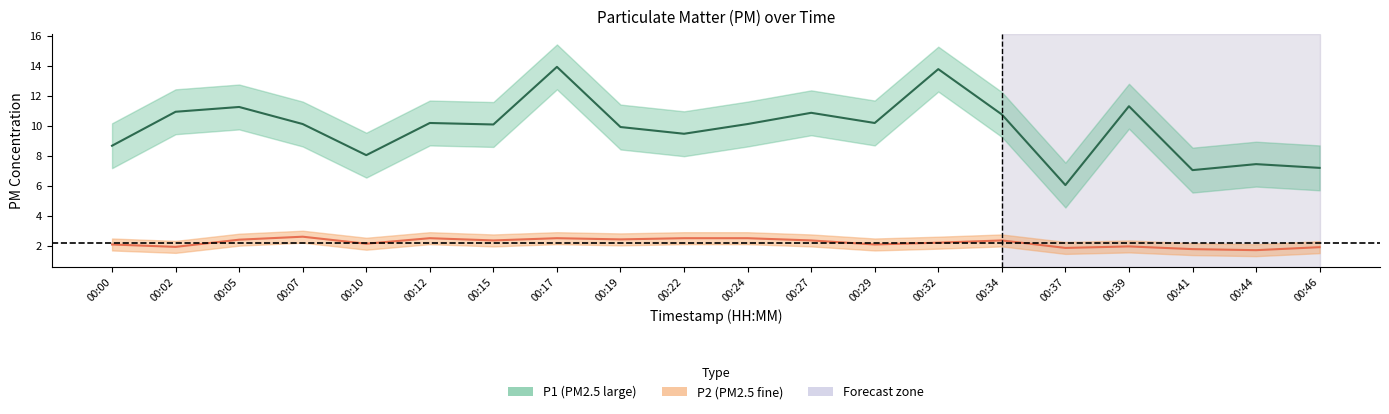

What is the sum of the P2 values at 00:32 and 00:02?

4.1